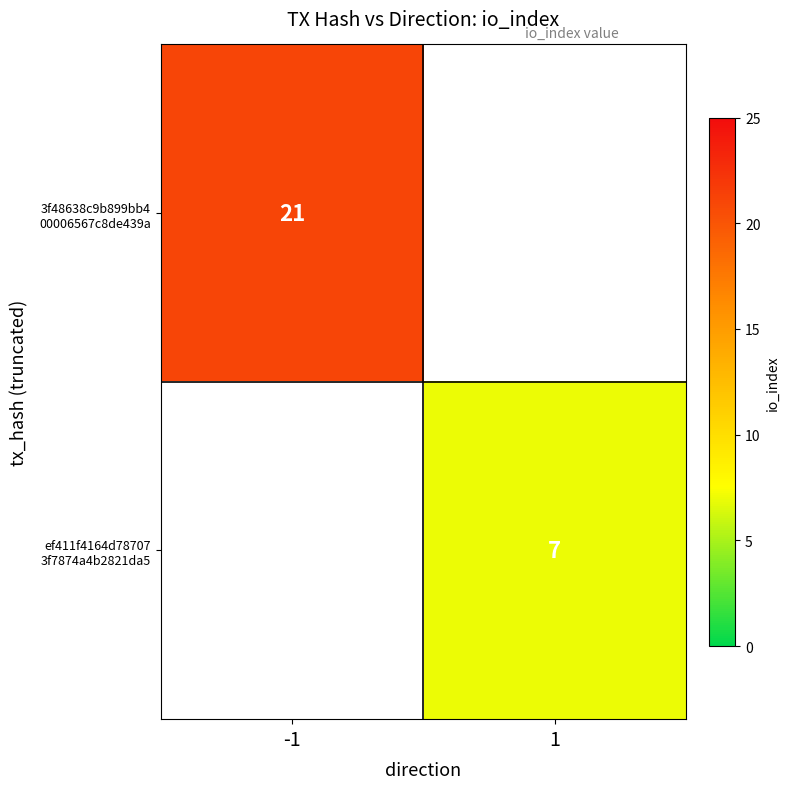

How many values in ef411f4164d78707 3f7874a4b2821da5 are above zero?

1